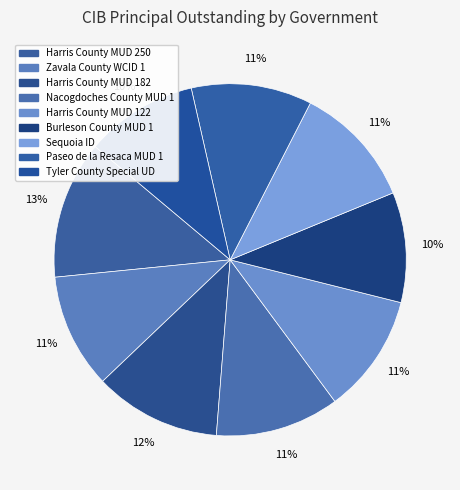

How many slices are in this pie chart?

9